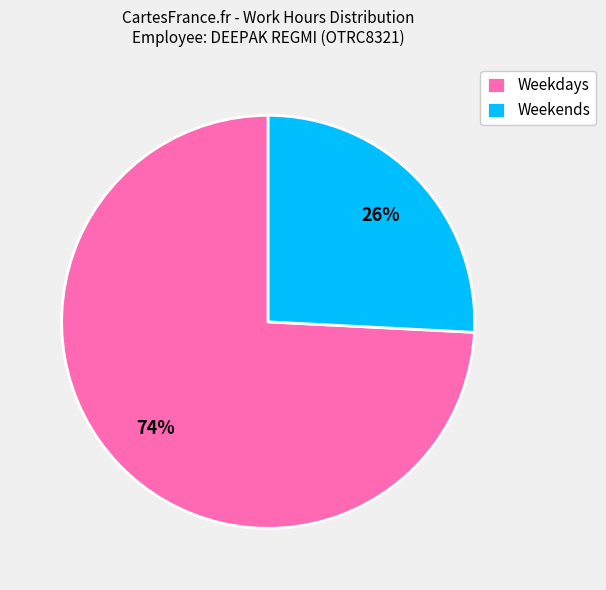

Is there a majority slice in this chart?

Yes